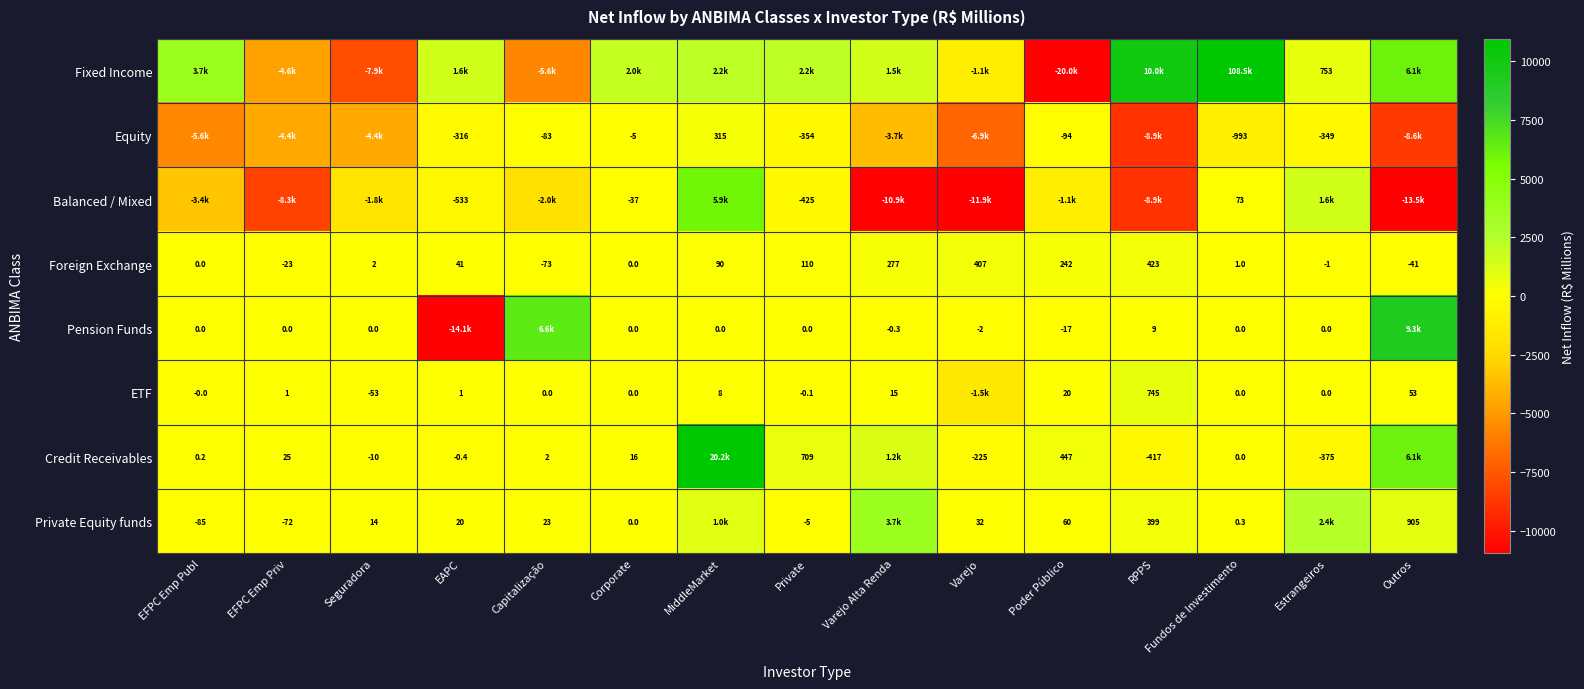

At which label is Foreign Exchange closest to 175?

Private